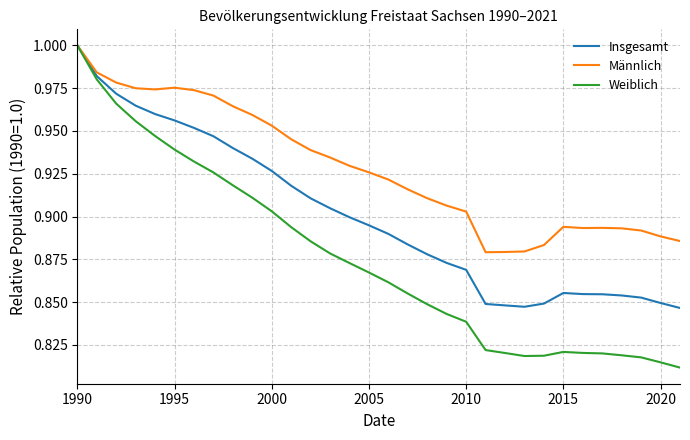

Which series has the largest total across all categories?

Männlich